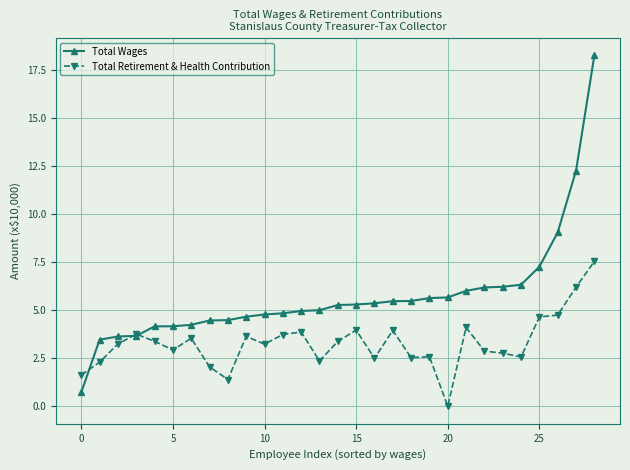

What is the average value of the Total Retirement & Health Contribution series?

3.3